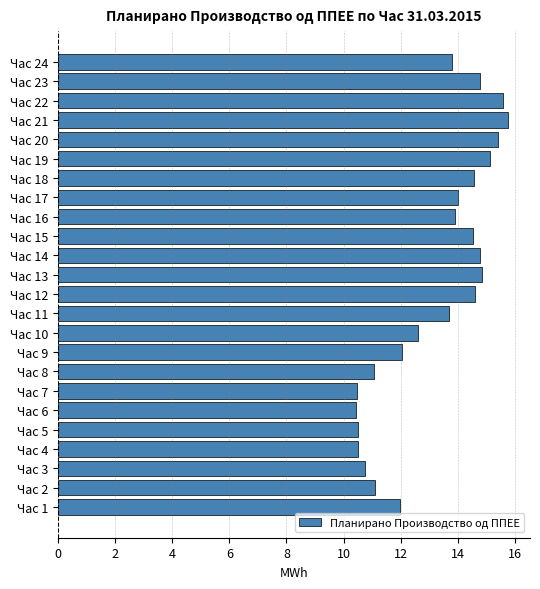

What is the sum of all values?

316.9